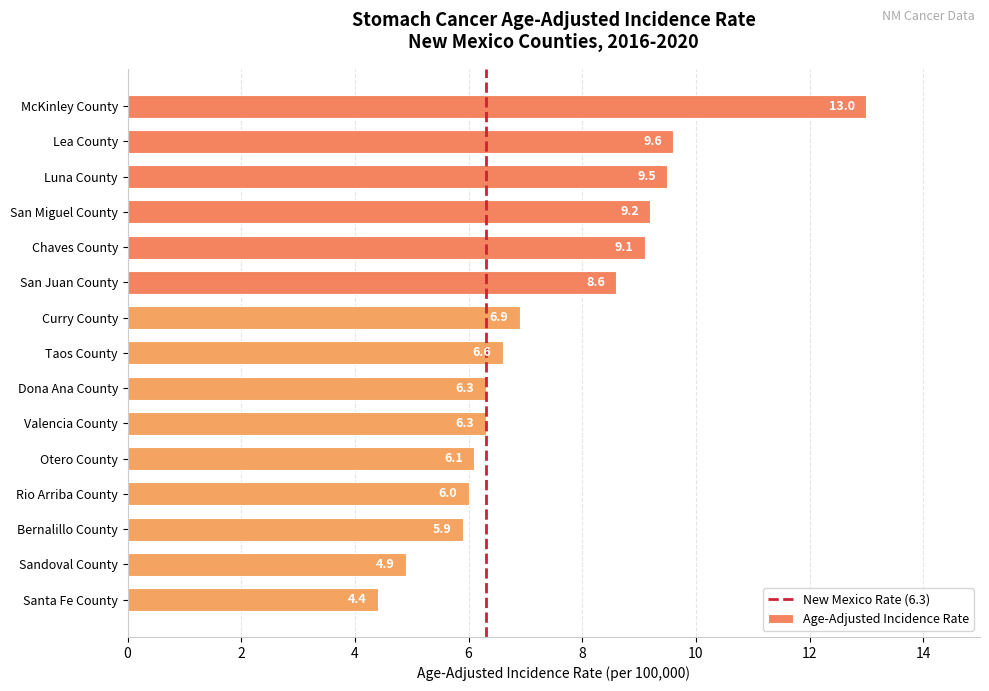

What is the maximum value shown in the chart?

13.0